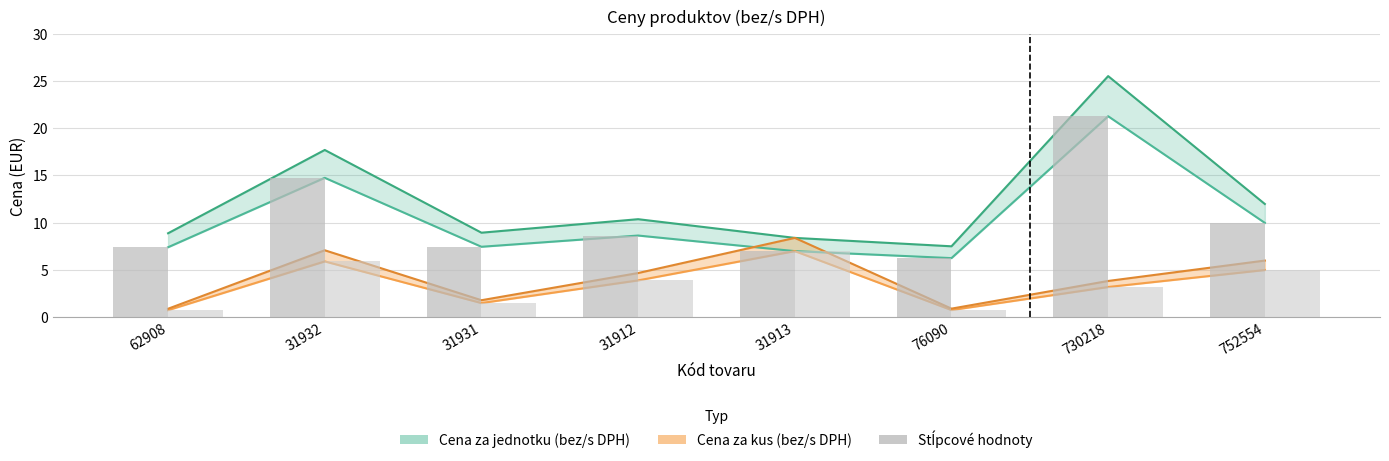

What is the label of the 7th bar from the right?

31932